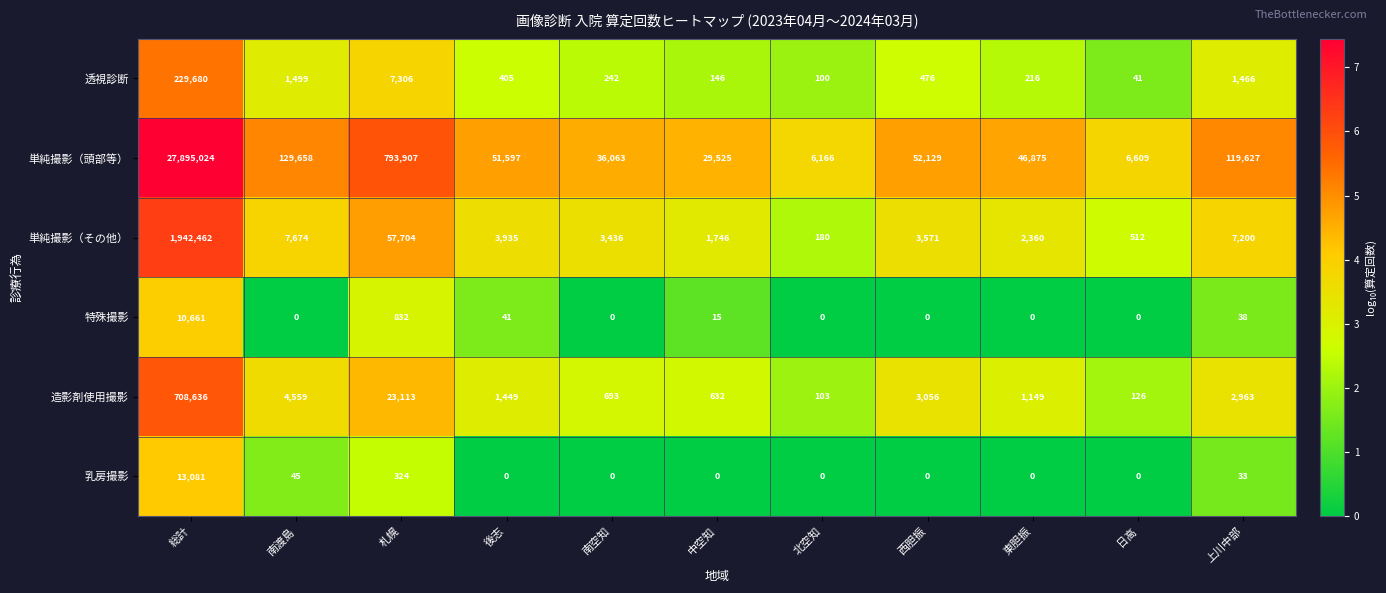

What is the difference between the highest and lowest values at 北空知?

6166